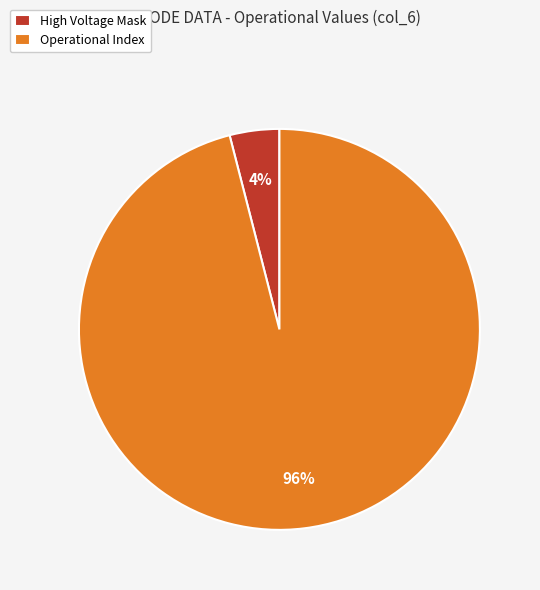

True or false: Operational Index accounts for 83% of the total.

False